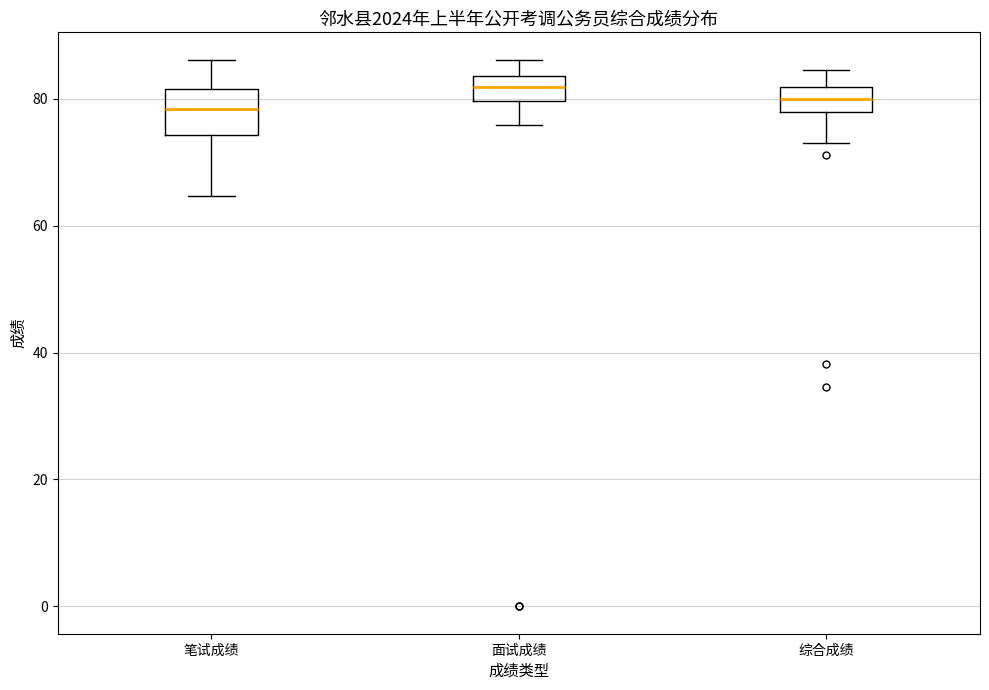

Reading left to right, transcribe this box plot: for each box, give where its median line is, the range the box spans, and where its two whiskers end, as read against the y-axis. The values are not printed on the chart, so give them approximately, as read against the axis.

笔试成绩: median 78, box 74 to 82, whiskers 64 to 86
面试成绩: median 82, box 80 to 84, whiskers 76 to 86
综合成绩: median 80, box 78 to 82, whiskers 74 to 84